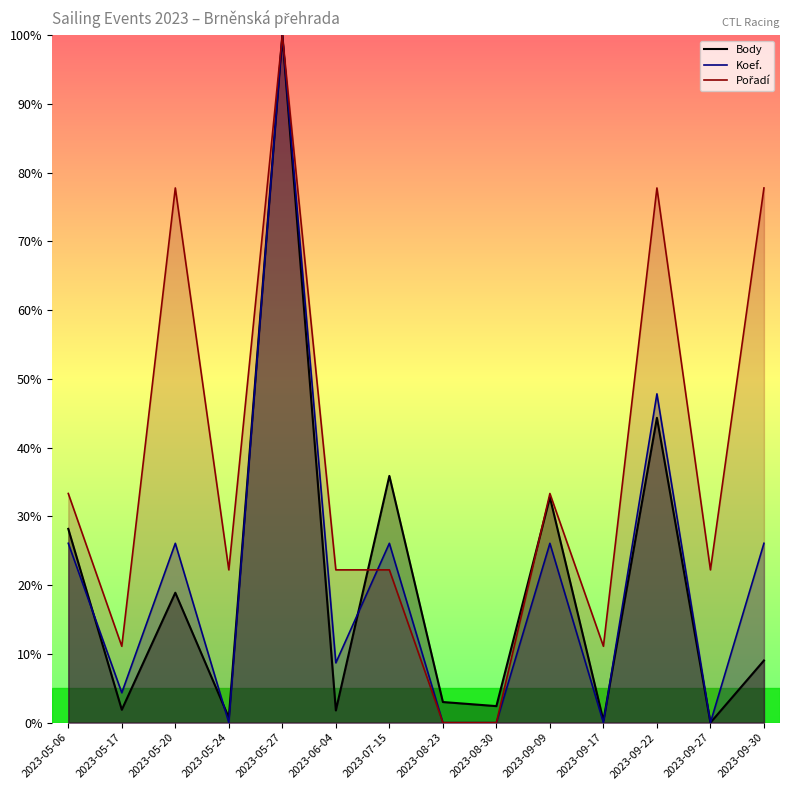

The value of Body_line at 2023-09-27 is -39.5. True or false?

False